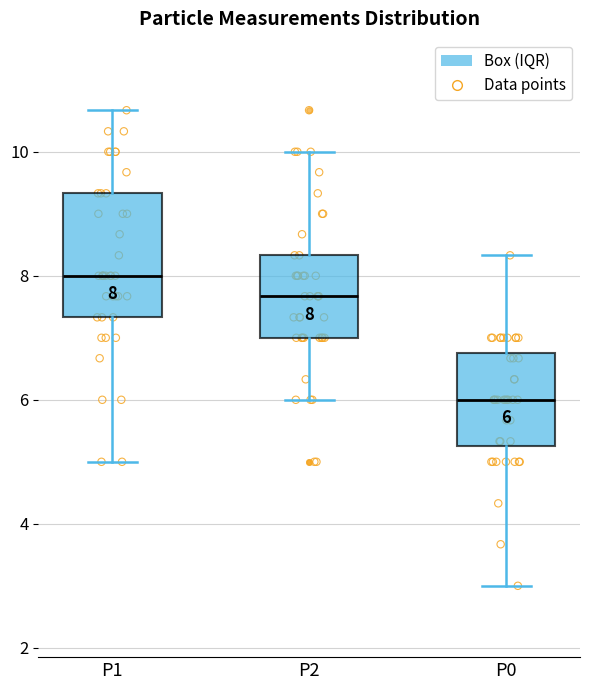

Which box is the tallest, from its lower edge to its upper edge?

P1